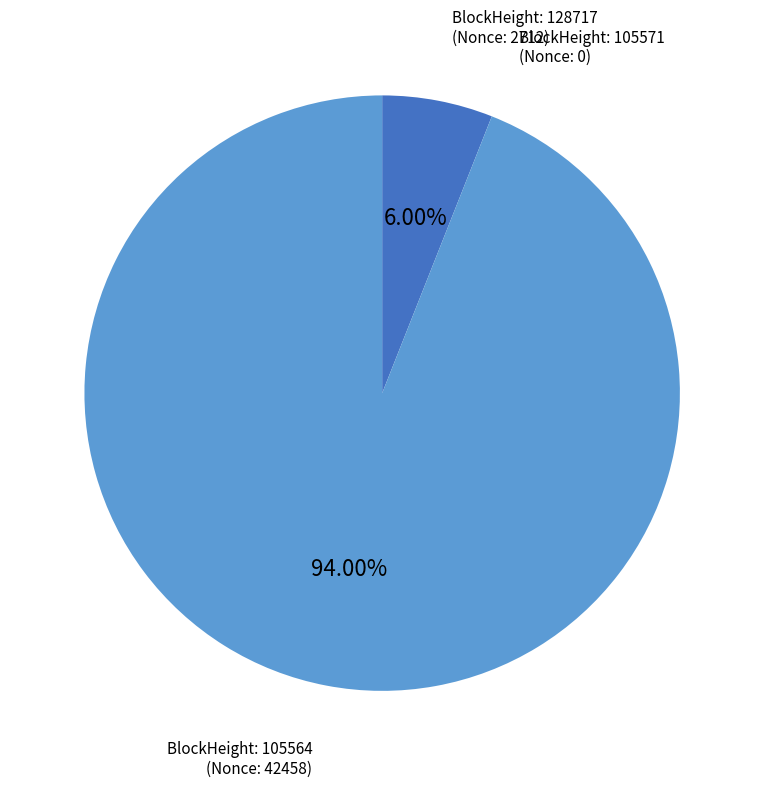

Is there any slice that represents more than half of the pie?

Yes